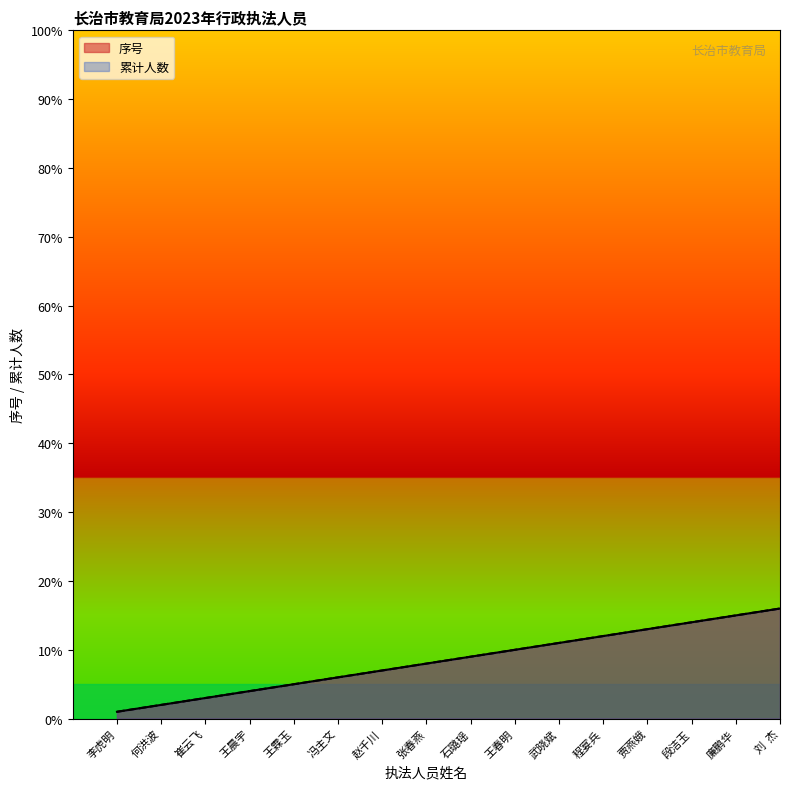

What is the total value across all series at 李虎明?

2